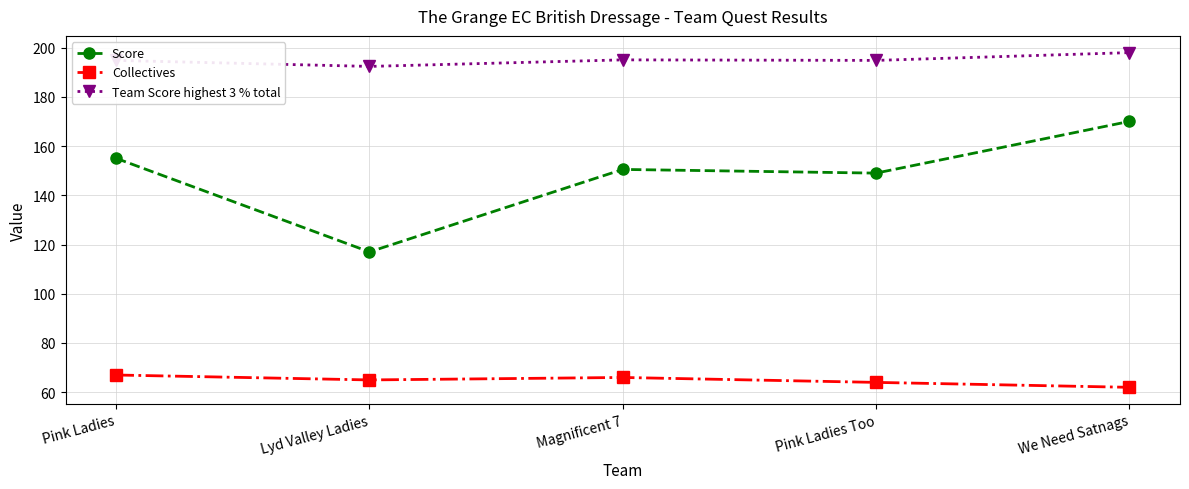

Which series has the largest total across all categories?

Team Score highest 3 % total